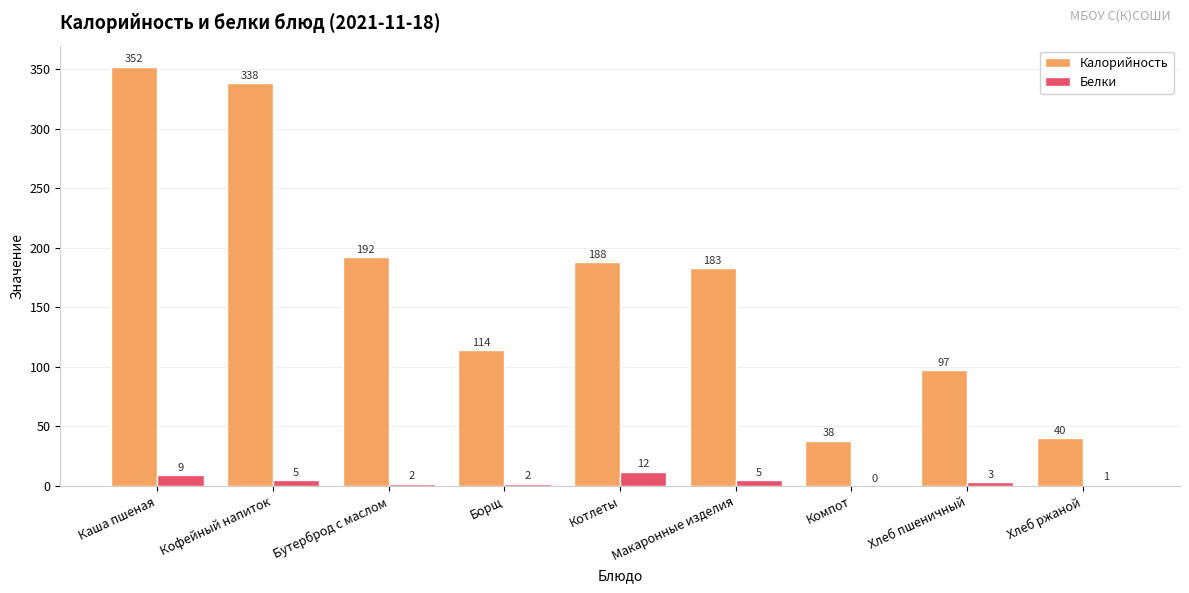

Which category has the highest value in the Калорийность series?

Каша пшеная